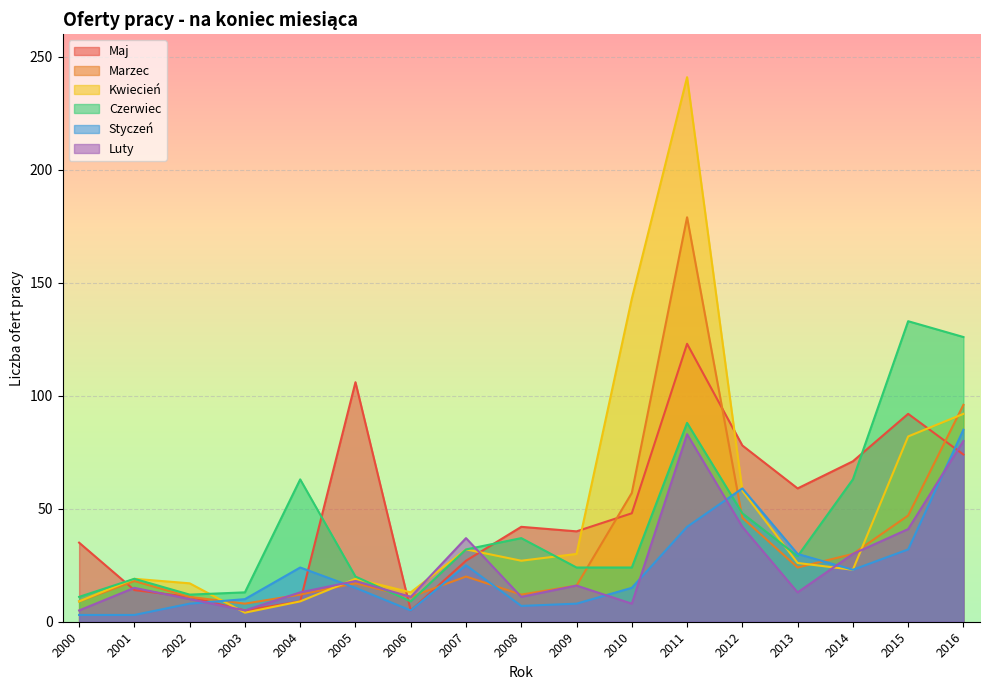

Rank the categories by Maj value from lowest to highest.

2003, 2006, 2004, 2002, 2001, 2007, 2000, 2009, 2008, 2010, 2013, 2014, 2016, 2012, 2015, 2005, 2011